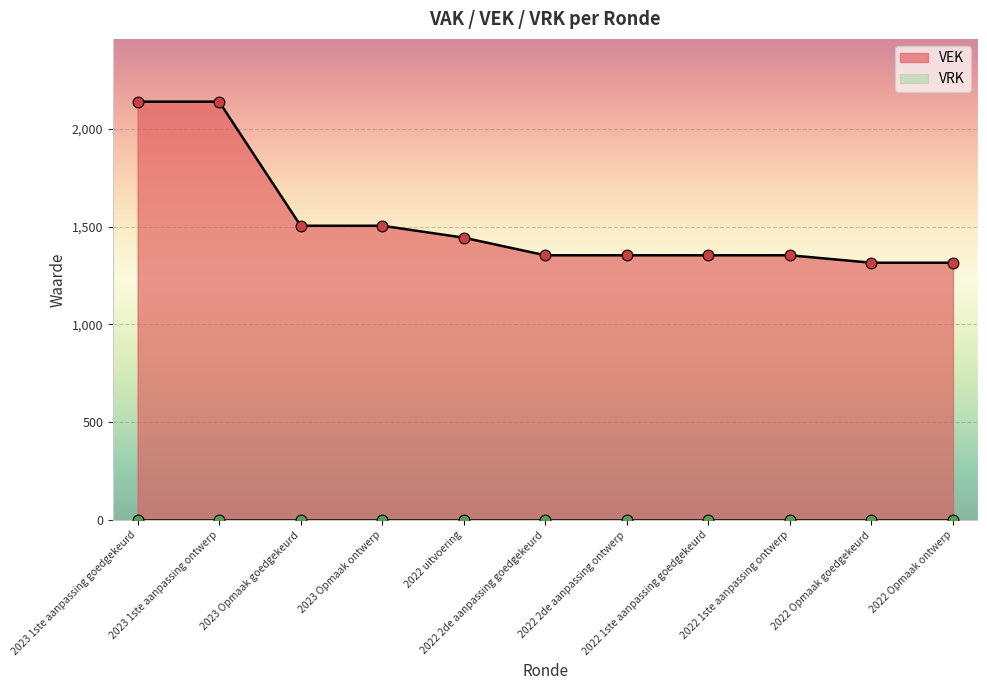

Approximately how many times larger is the value at 2023 1ste aanpassing goedgekeurd compared to 2023 1ste aanpassing ontwerp?

1.0